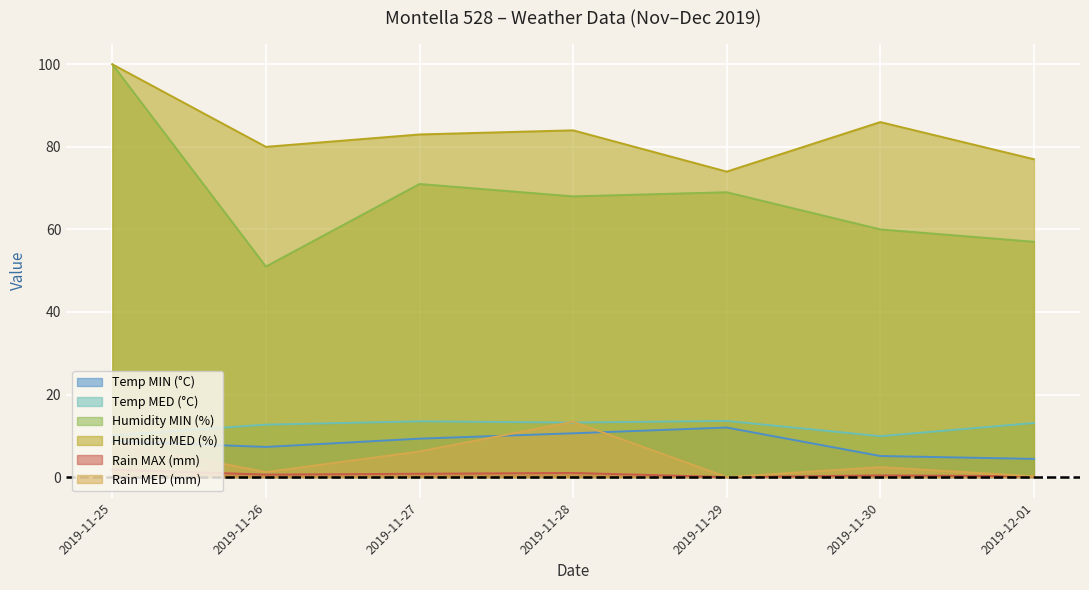

Reading left to right, transcribe all the data shown in this chart.

Temp MIN (°C): 8.7	7.3	9.3	10.6	12.0	5.1	4.4
Temp MED (°C): 10.1	12.7	13.5	13.2	13.6	9.9	13.1
Humidity MIN (%): 100.0	51.0	71.0	68.0	69.0	60.0	57.0
Humidity MED (%): 100.0	80.0	83.0	84.0	74.0	86.0	77.0
Rain MAX (mm): 1.8	0.6	0.8	1.0	0.0	0.4	0.2
Rain MED (mm): 8.4	1.2	6.2	13.4	0.0	2.4	0.2